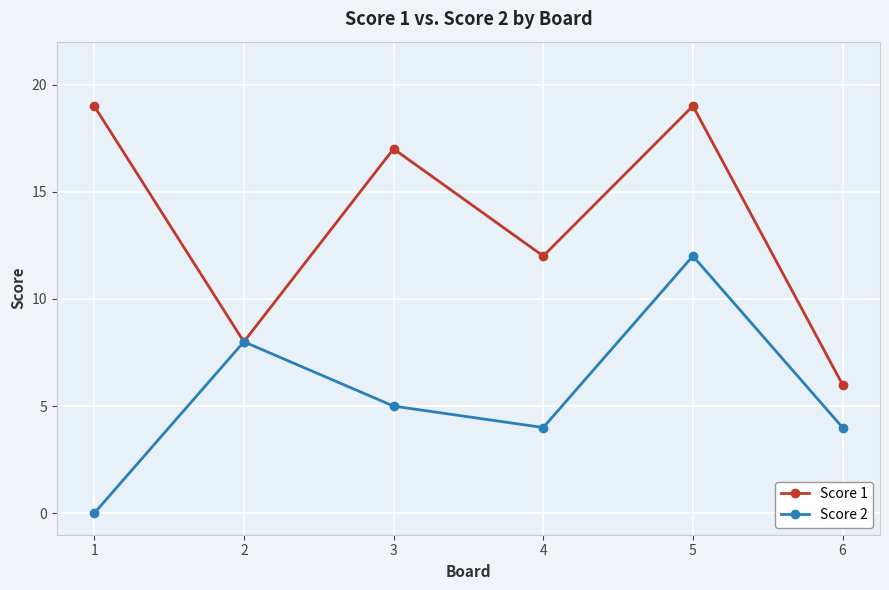

What is the greatest value displayed?

19